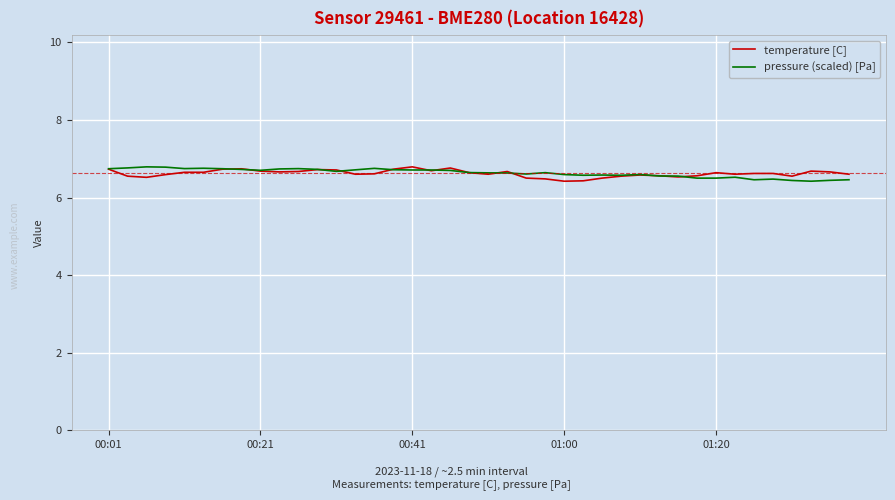

What is the greatest value displayed?

6.8